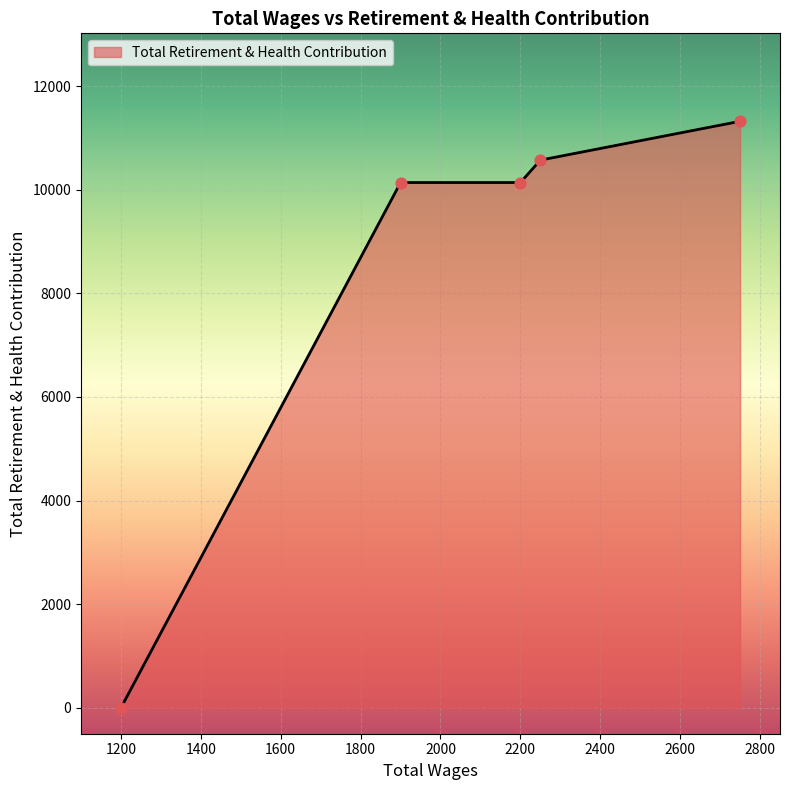

What is the sum of all values?

42171